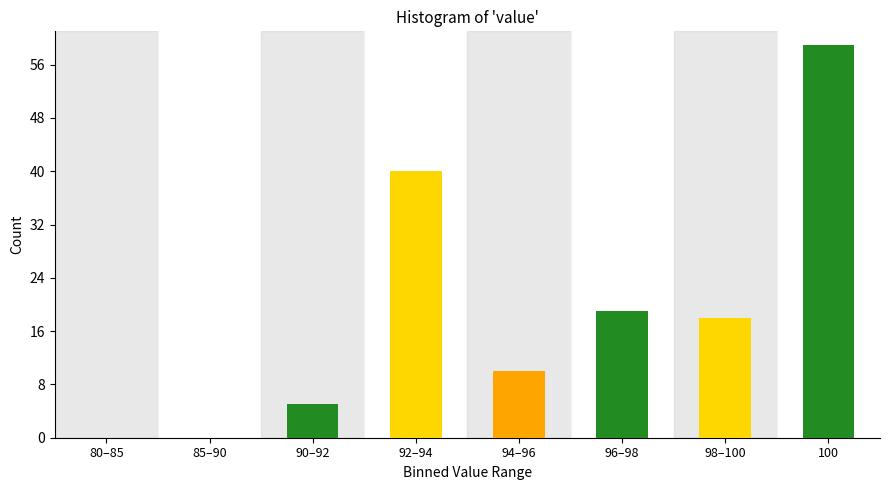

Reading left to right, list all the values displayed in this chart.

80–85=0	85–90=0	90–92=5	92–94=40	94–96=10	96–98=19	98–100=18	100=59